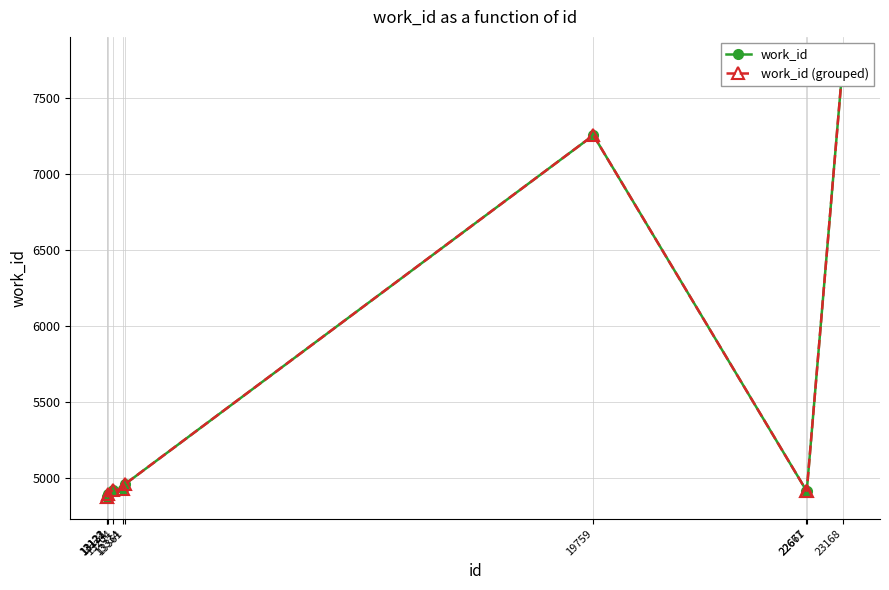

What is the difference between the second highest and second lowest values in the work_id (grouped) series?

2378